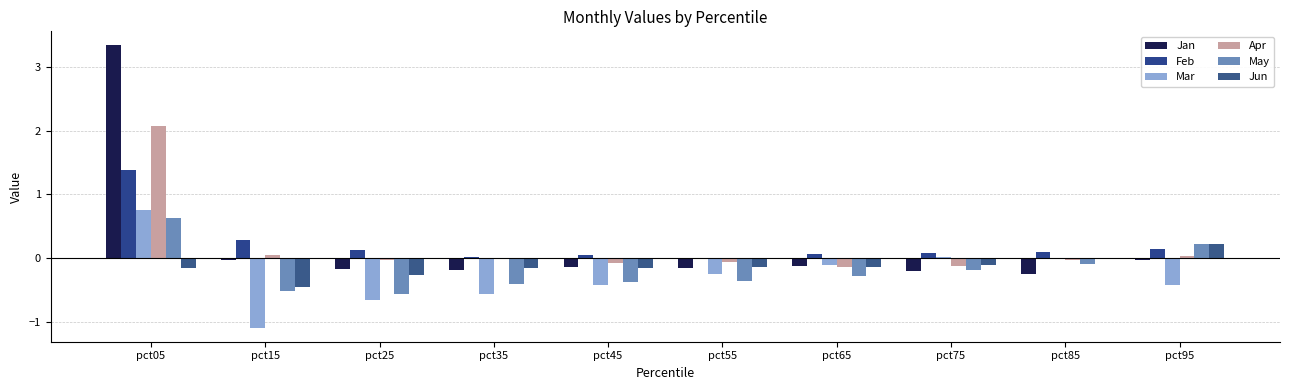

What are all the series names shown in the legend?

Jan, Feb, Mar, Apr, May, Jun